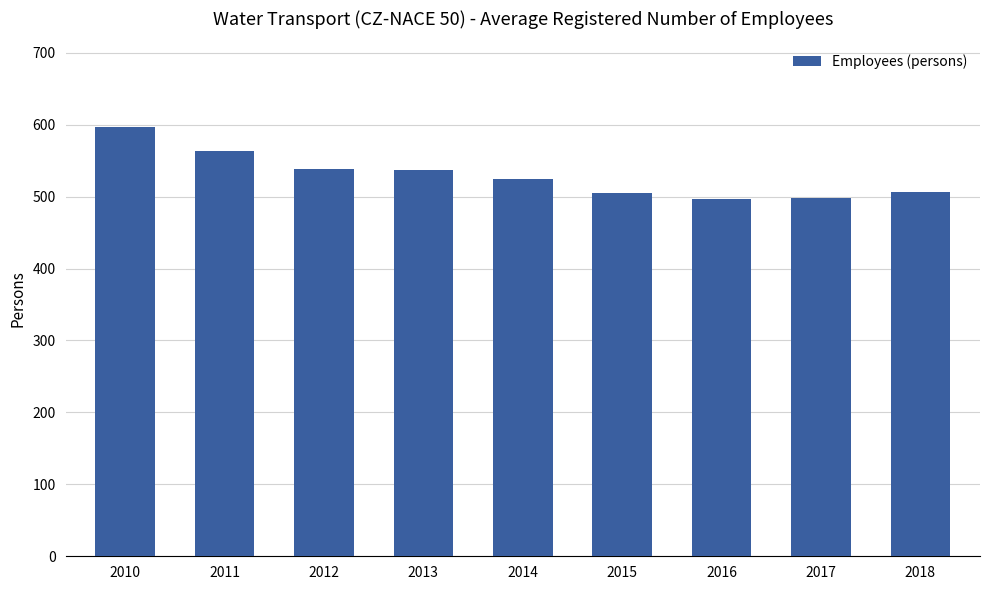

What is the average value?

529.6